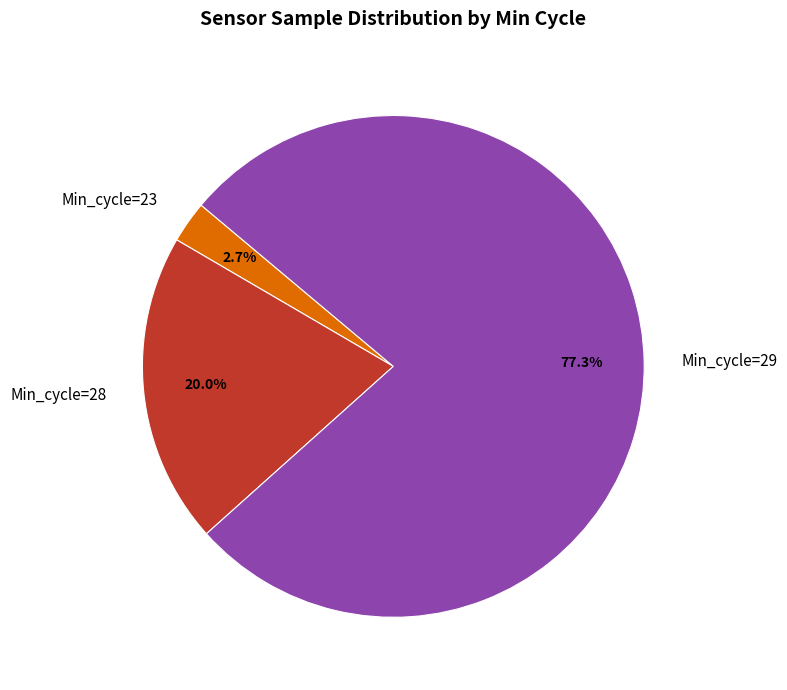

What is the largest slice in the pie chart?

Min_cycle=29